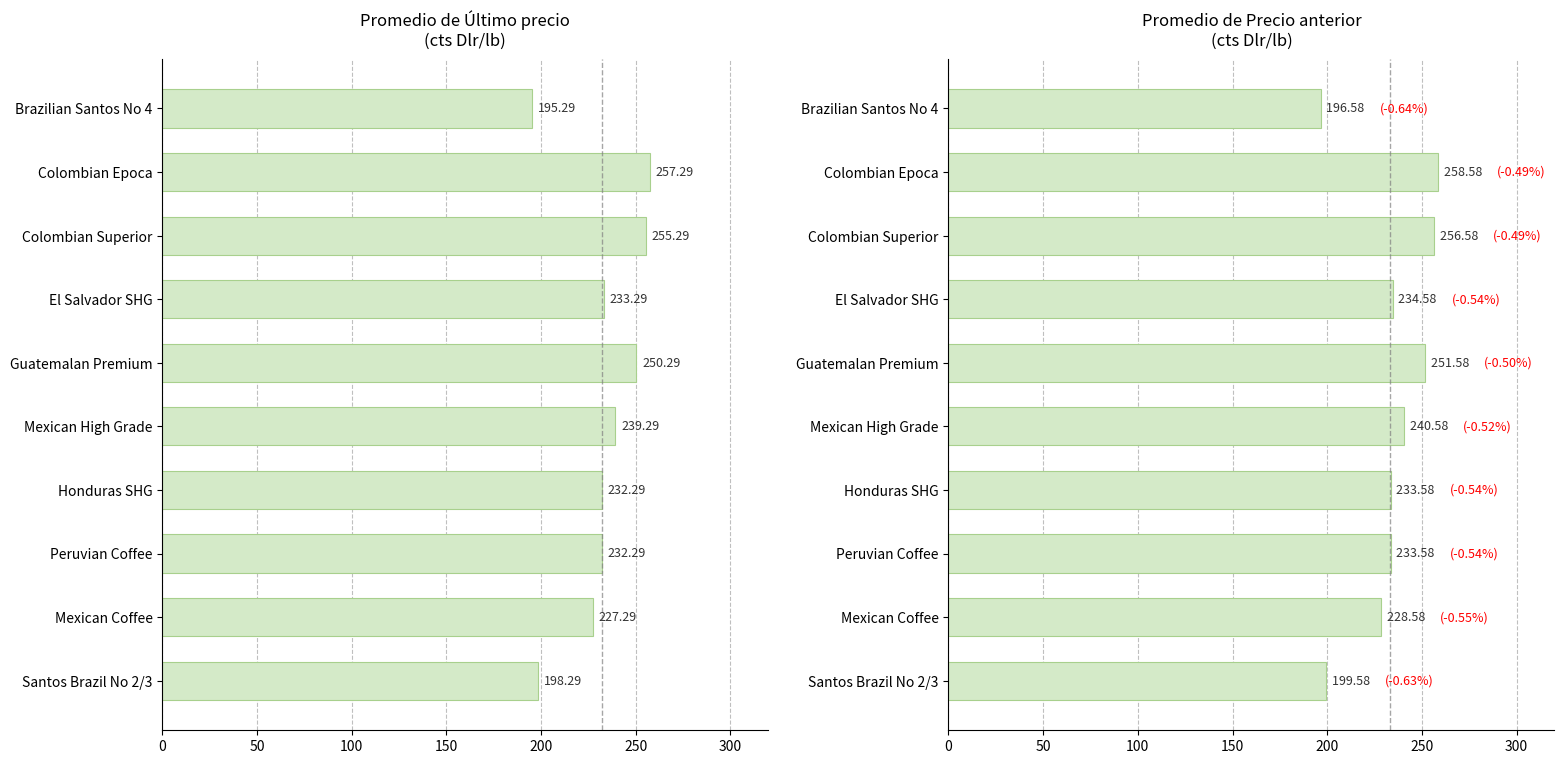

Rank the series at Guatemalan Premium from lowest to highest value.

Promedio de Último precio (cts Dlr/lb), Promedio de Precio anterior (cts Dlr/lb)